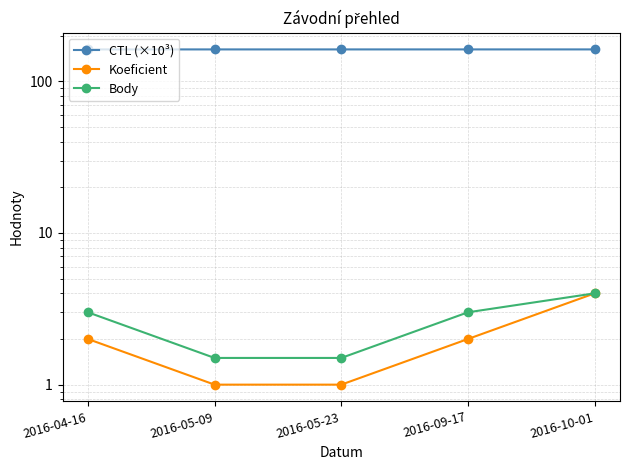

How many lines are shown in the chart?

3